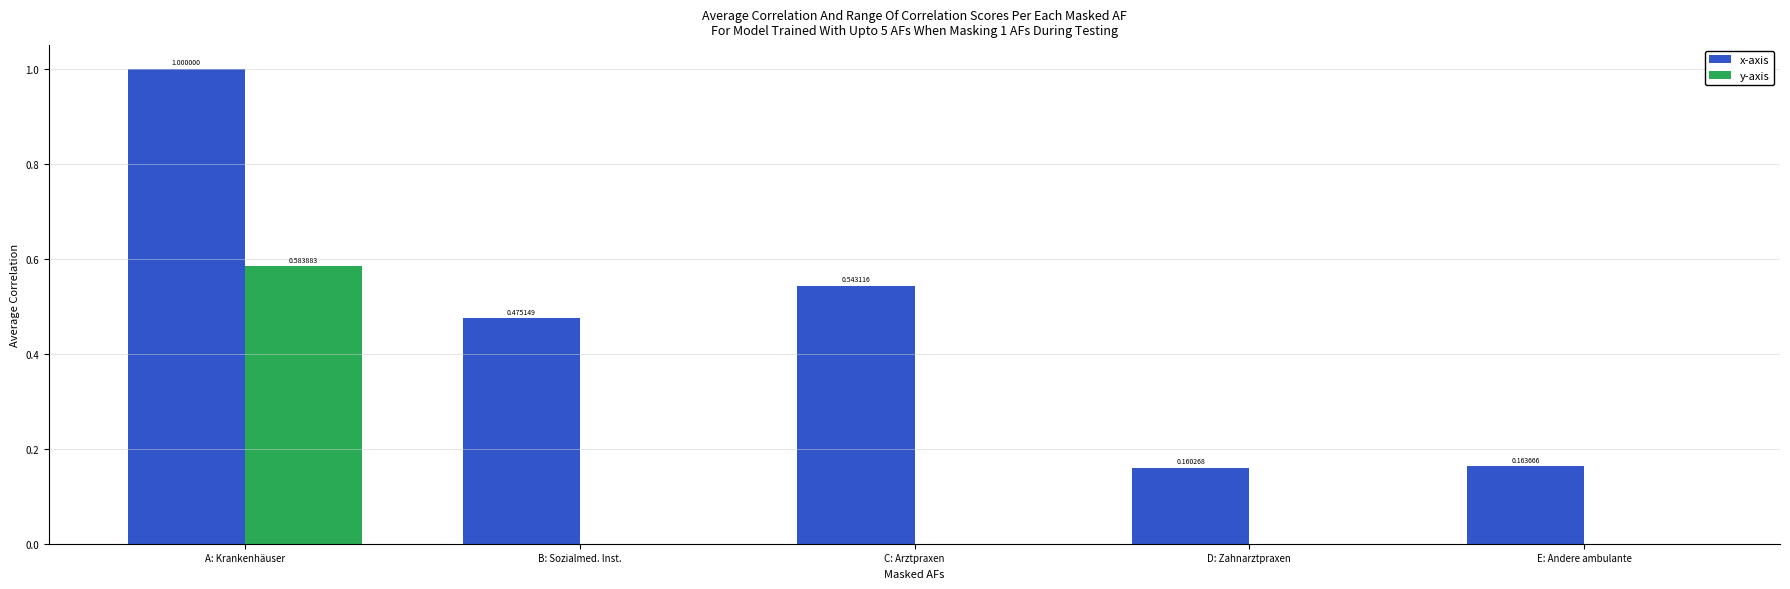

At which category is the sum across all series the highest?

A: Krankenhäuser